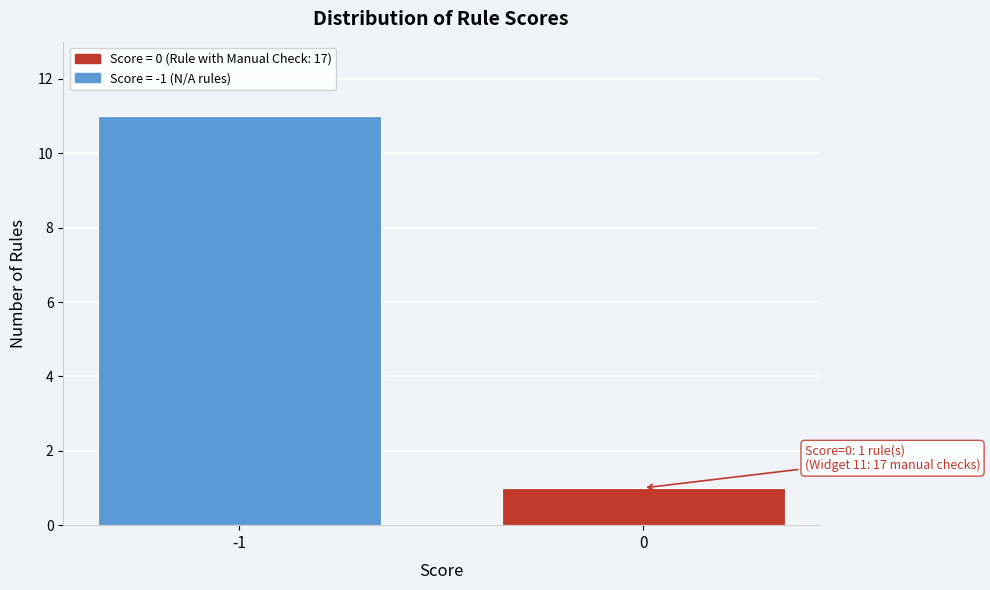

Reading left to right, extract all data points from this chart.

-1=11	0=1